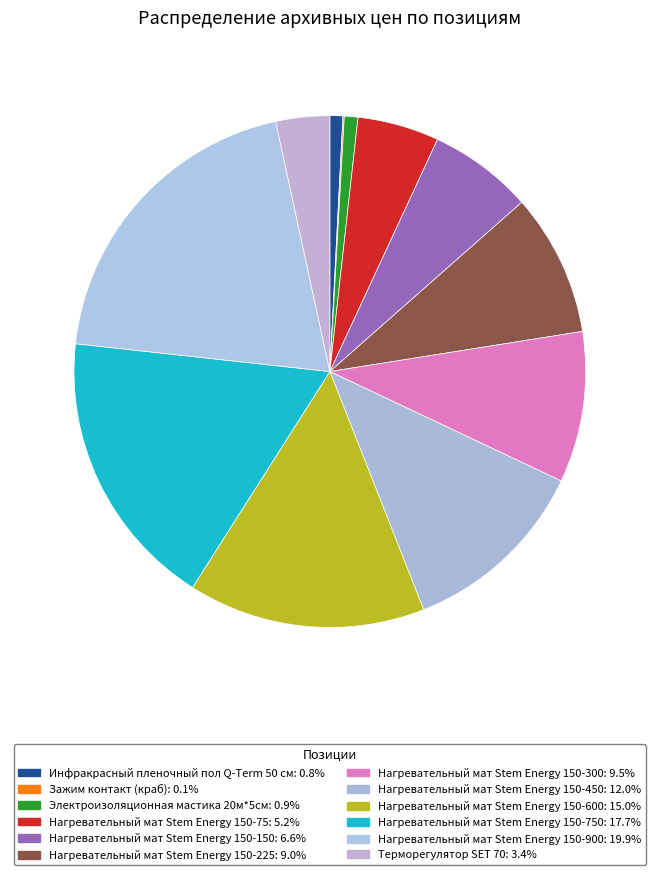

Which category has the smallest portion of the pie?

Зажим контакт (краб)